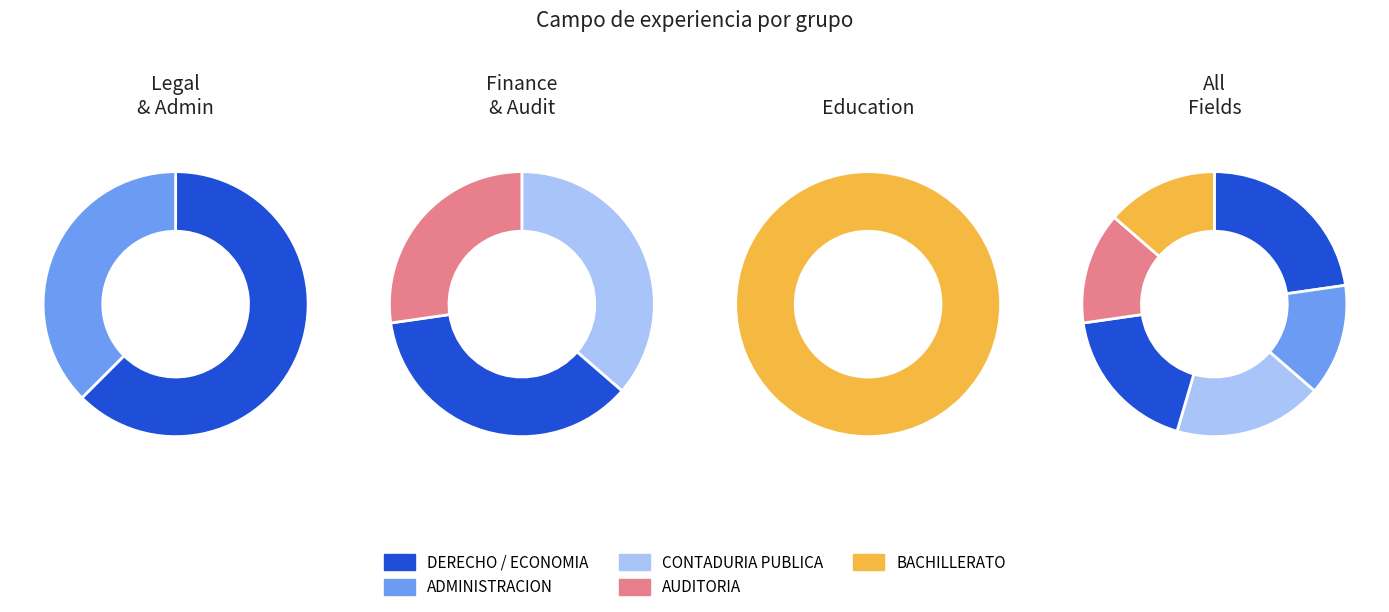

What is the total percentage of AUDITORIA and CONTADURIA PUBLICA?

31.8%